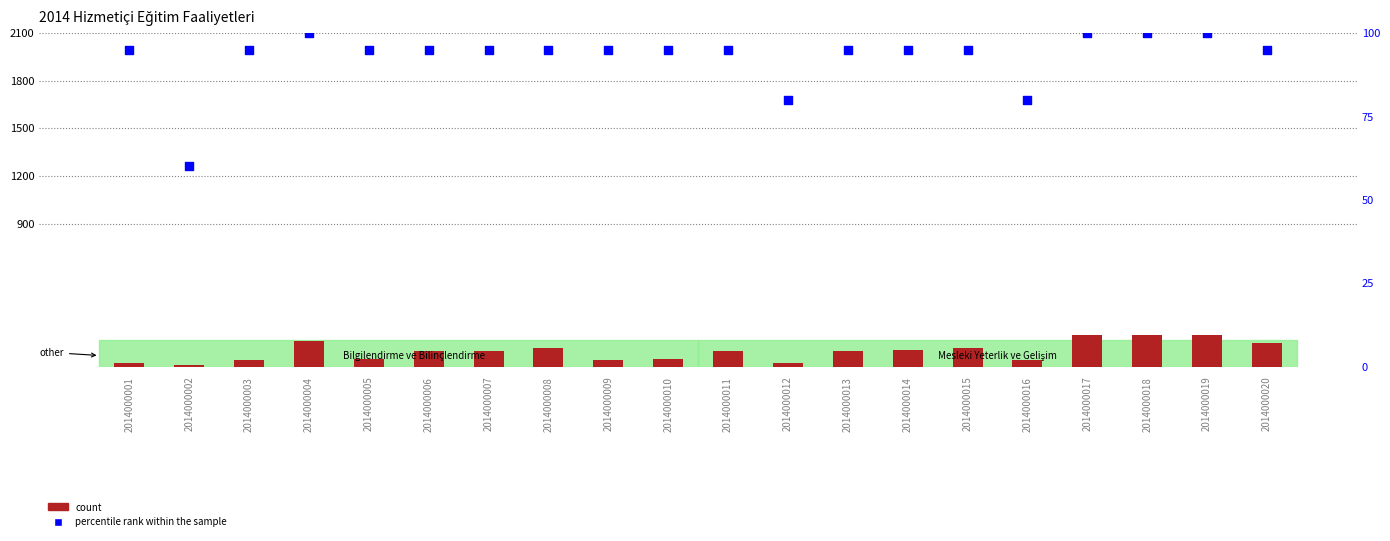

Which series has the largest Y range (max minus min)?

count